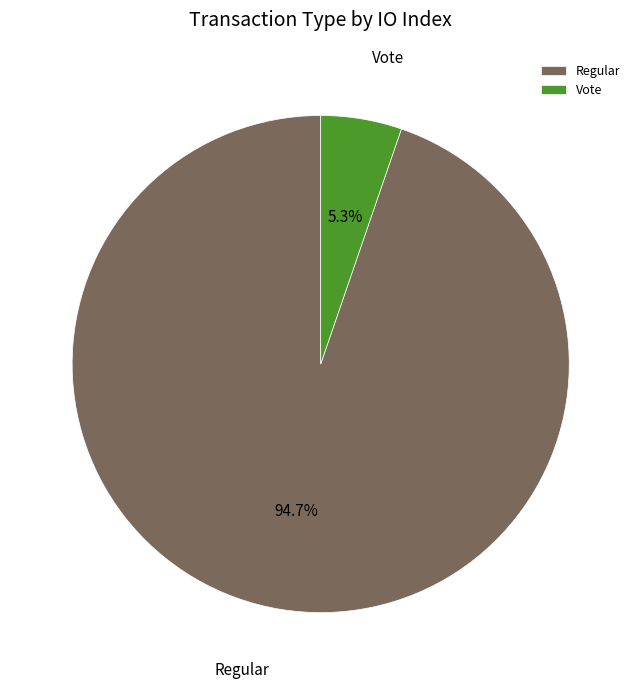

Which slice is the largest?

Regular